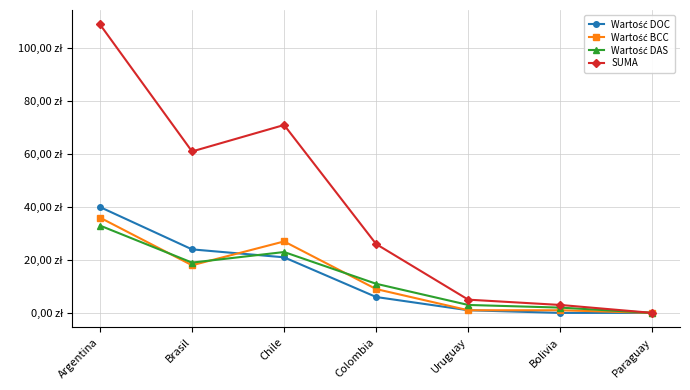

Does the chart display data point markers on the line(s)?

Yes